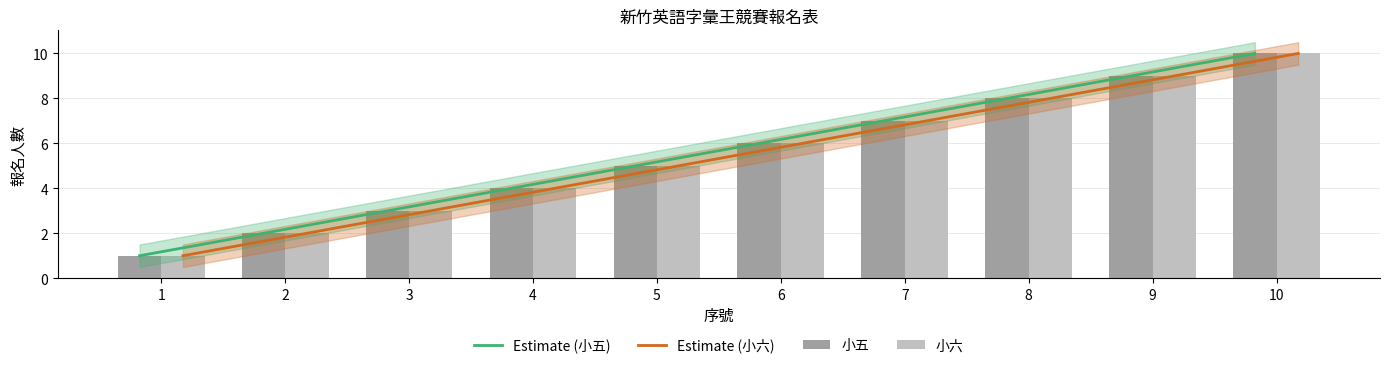

List the labels in order of 小六 value, smallest first.

1, 2, 3, 4, 5, 6, 7, 8, 9, 10